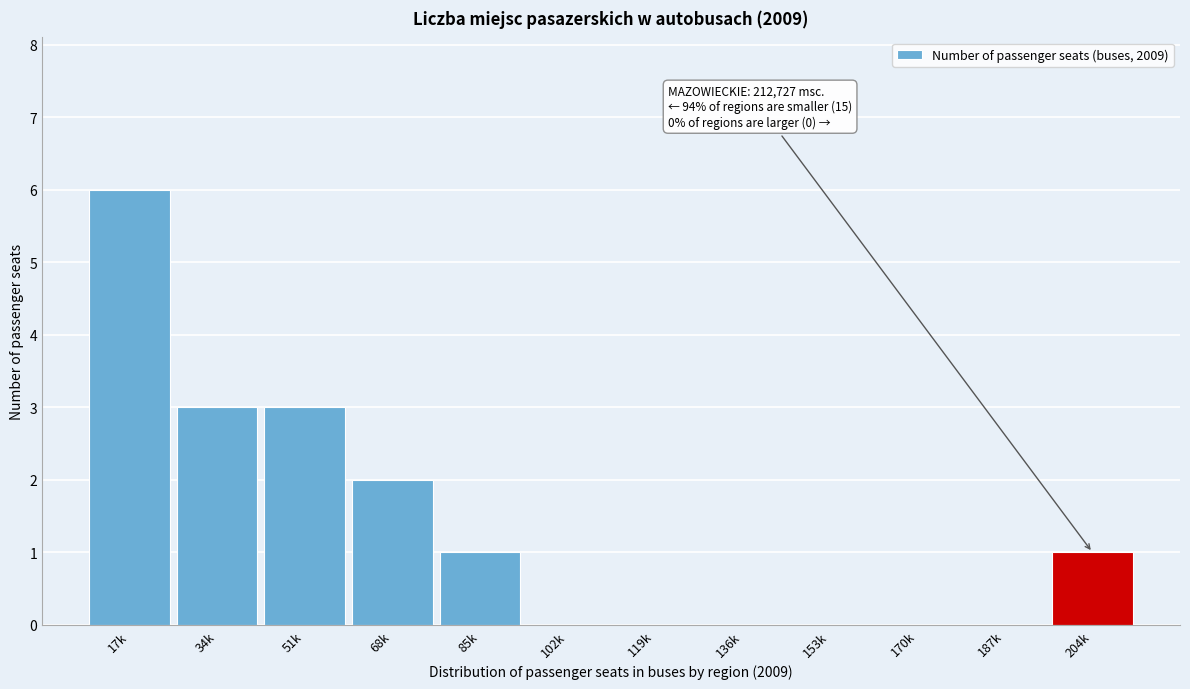

Reading left to right, list all the values displayed in this chart.

17k=6	34k=3	51k=3	68k=2	85k=1	102k=0	119k=0	136k=0	153k=0	170k=0	187k=0	204k=1